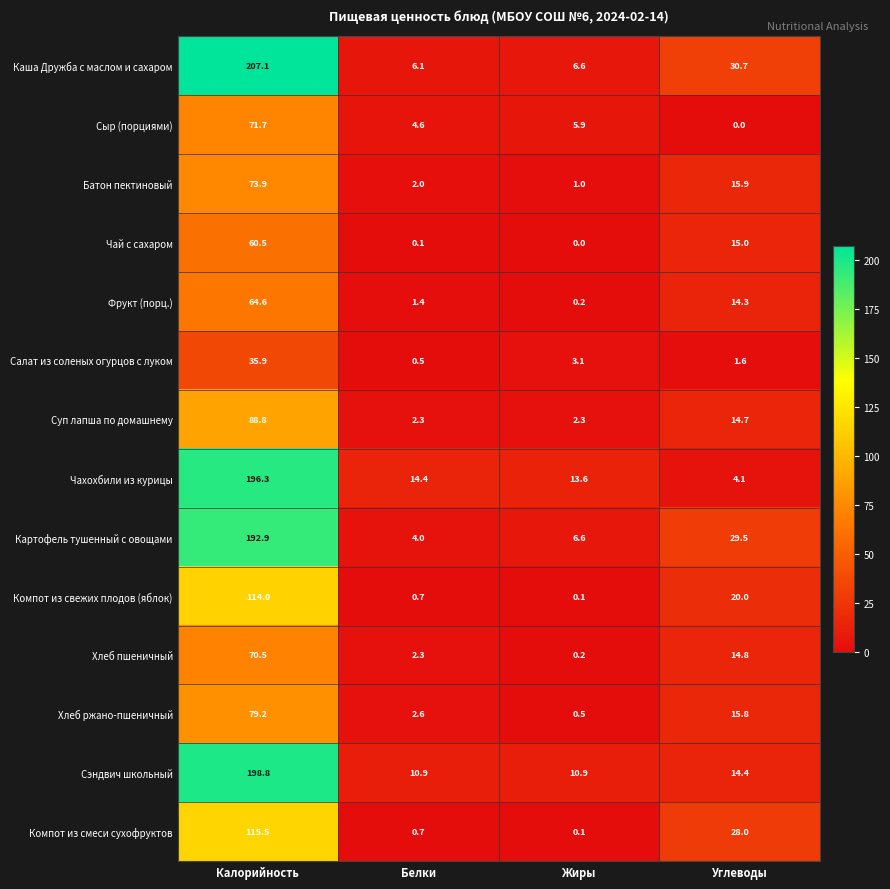

What is the difference between the highest and lowest values at Жиры?

13.6